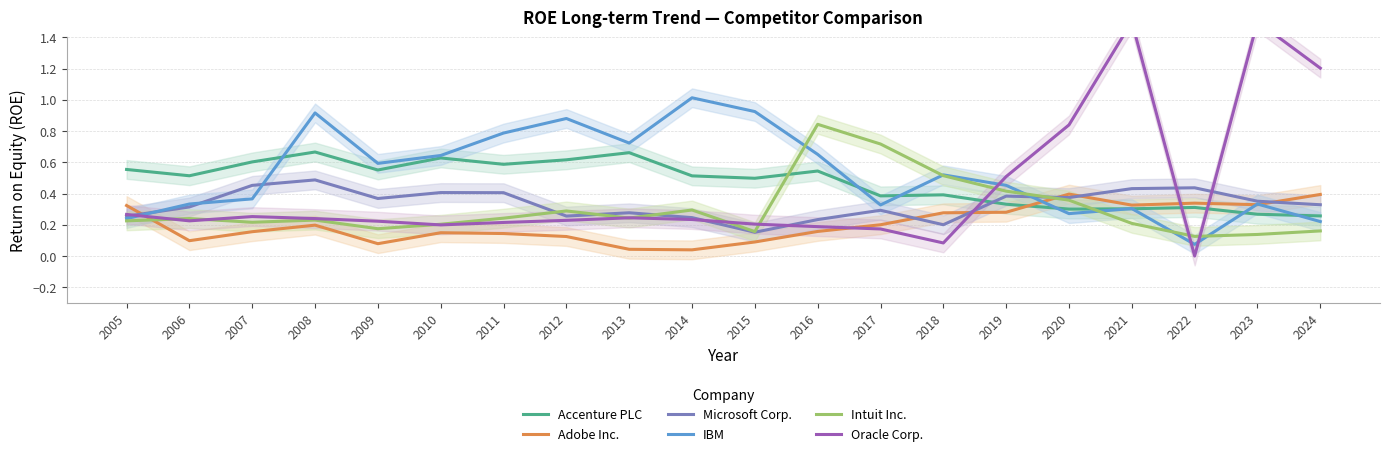

At how many categories does at least one series exceed 0?

20